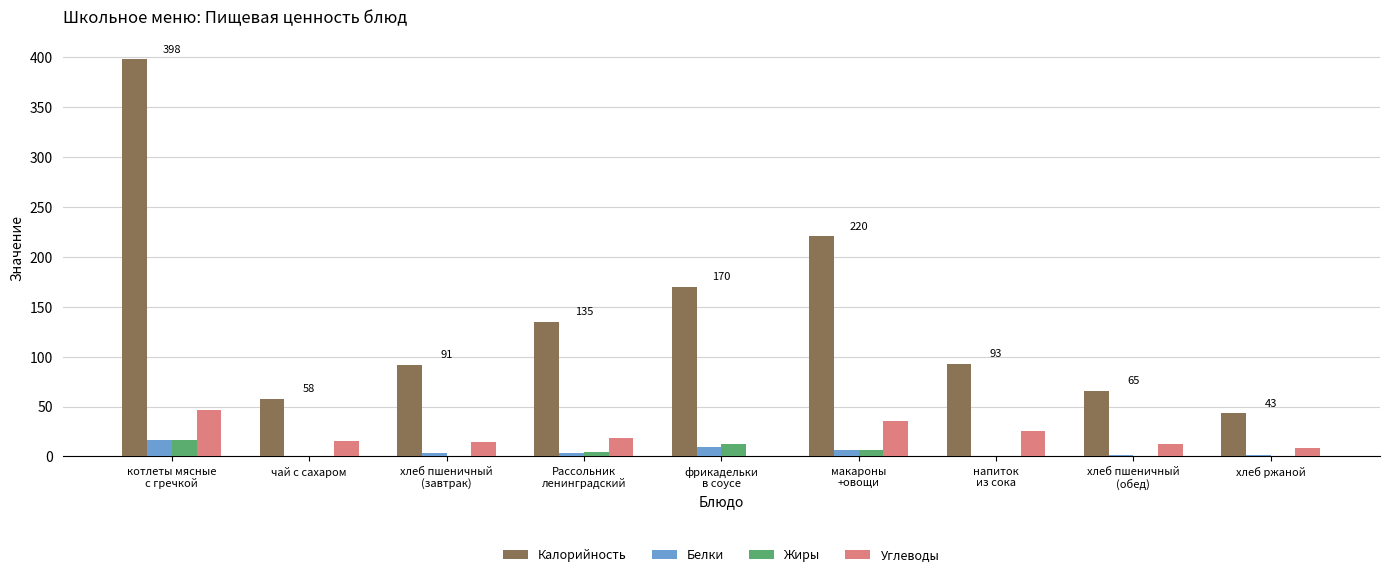

Does the chart contain stacked bars?

No